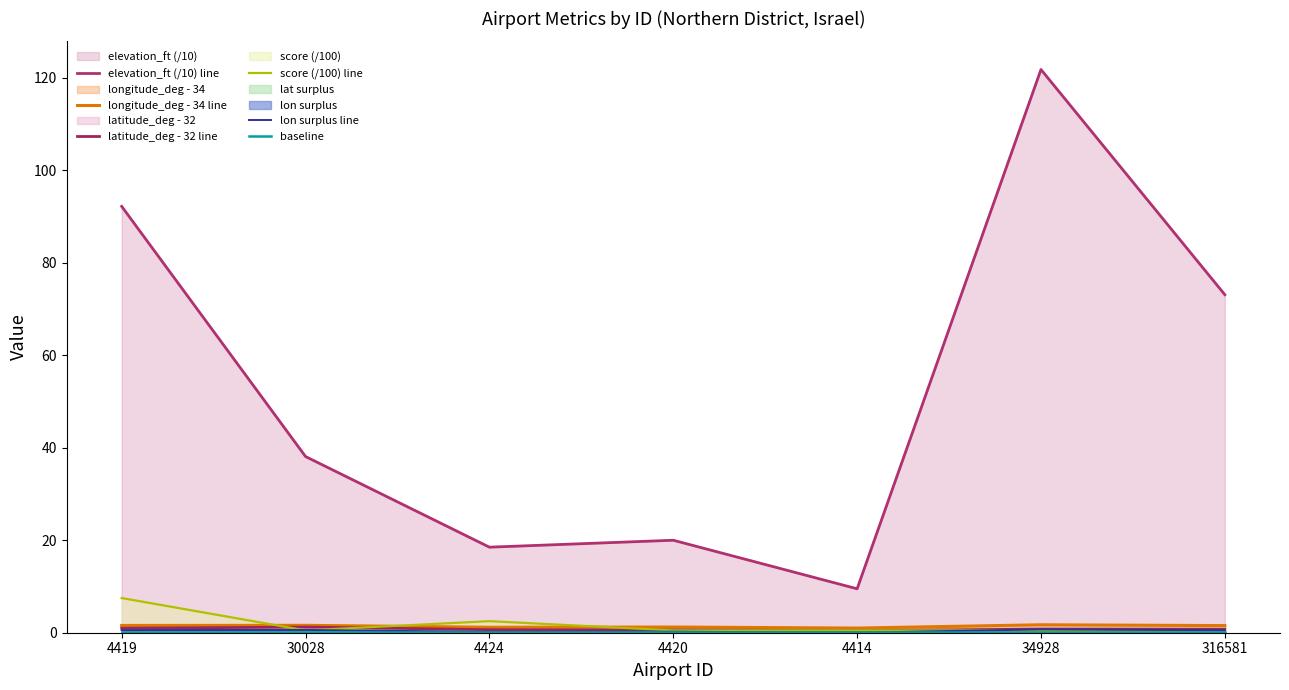

What is the difference between the maximum and minimum values in the elevation_ft (/10) line series?

112.3